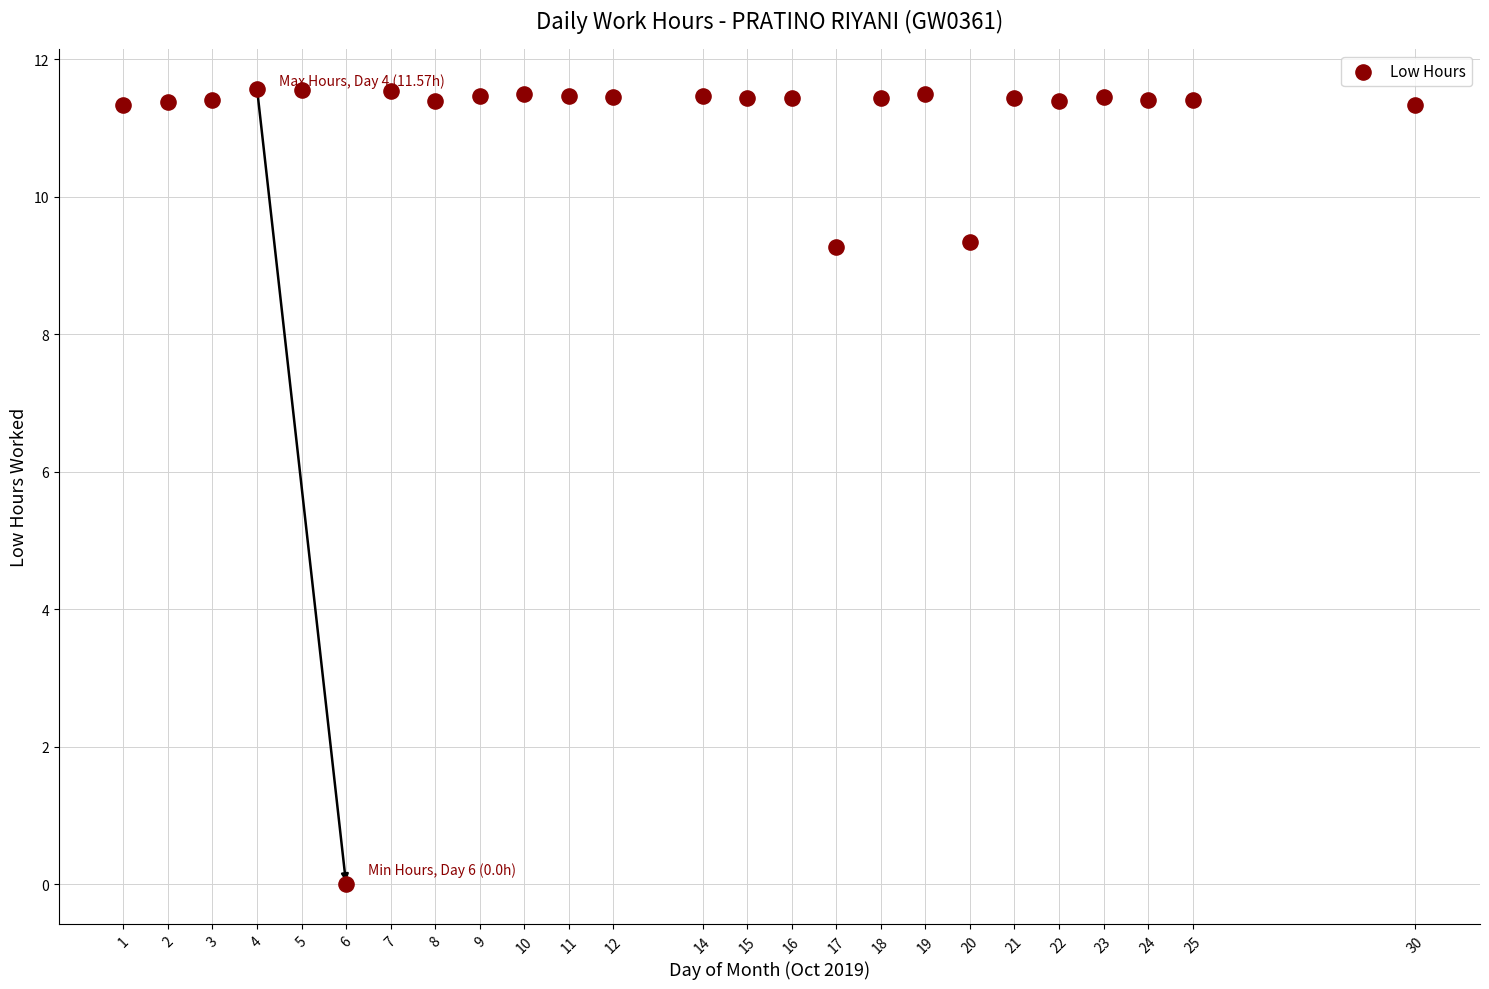

What is the range of X values (max minus min)?

29.0